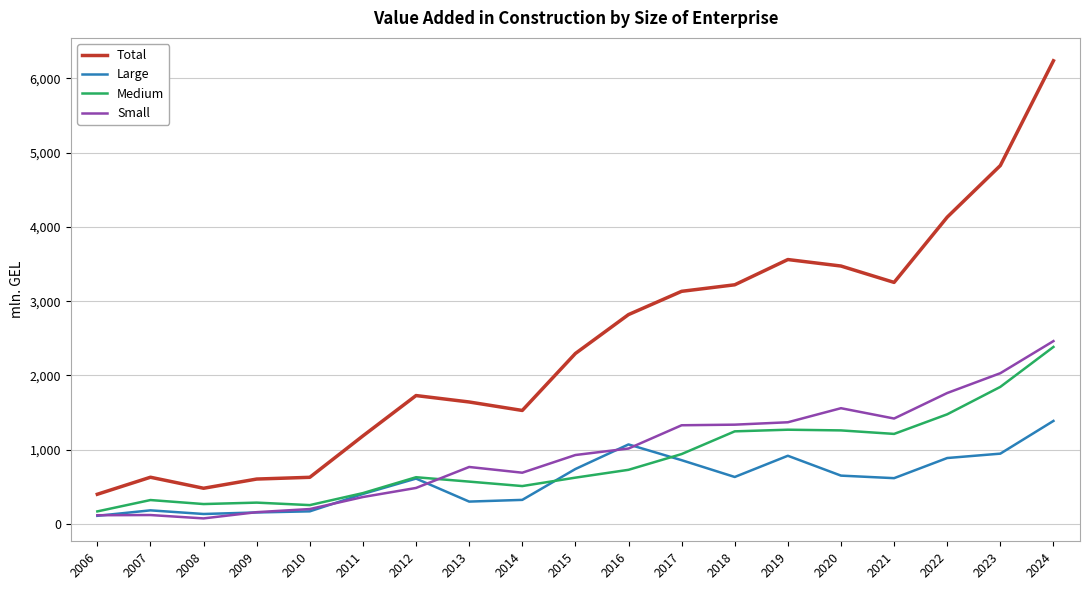

Which series has the widest spread of values?

Total